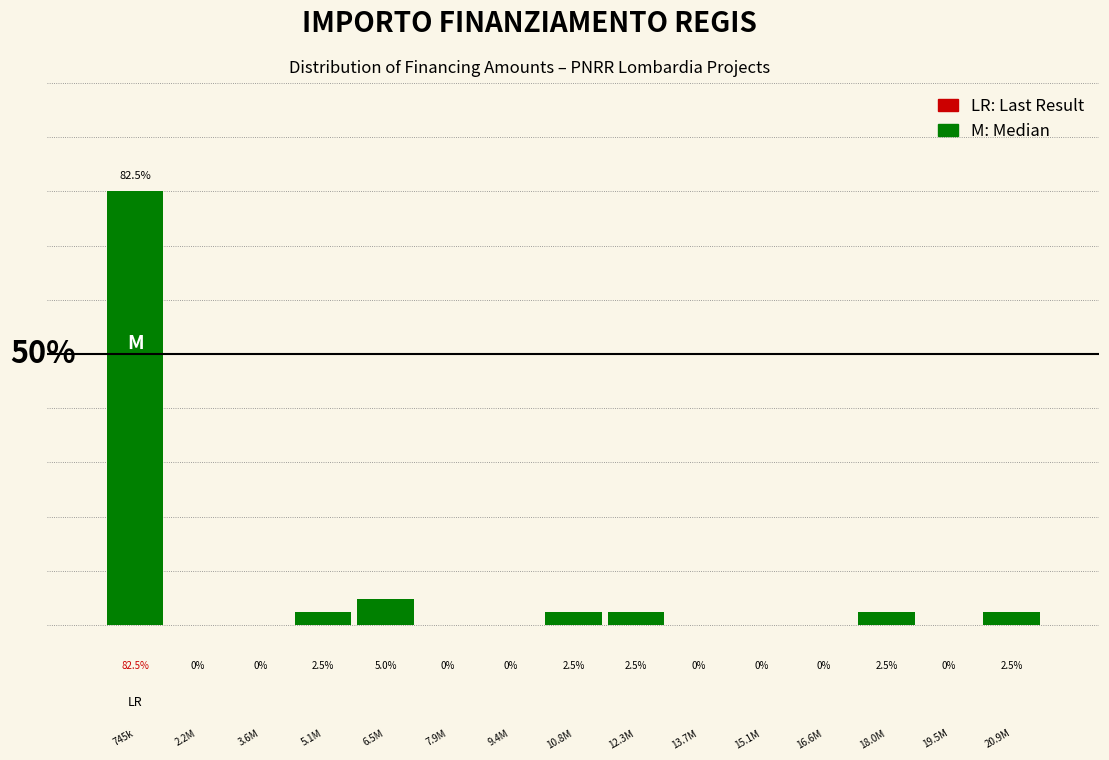

At which label is the value closest to 41?

6.5M